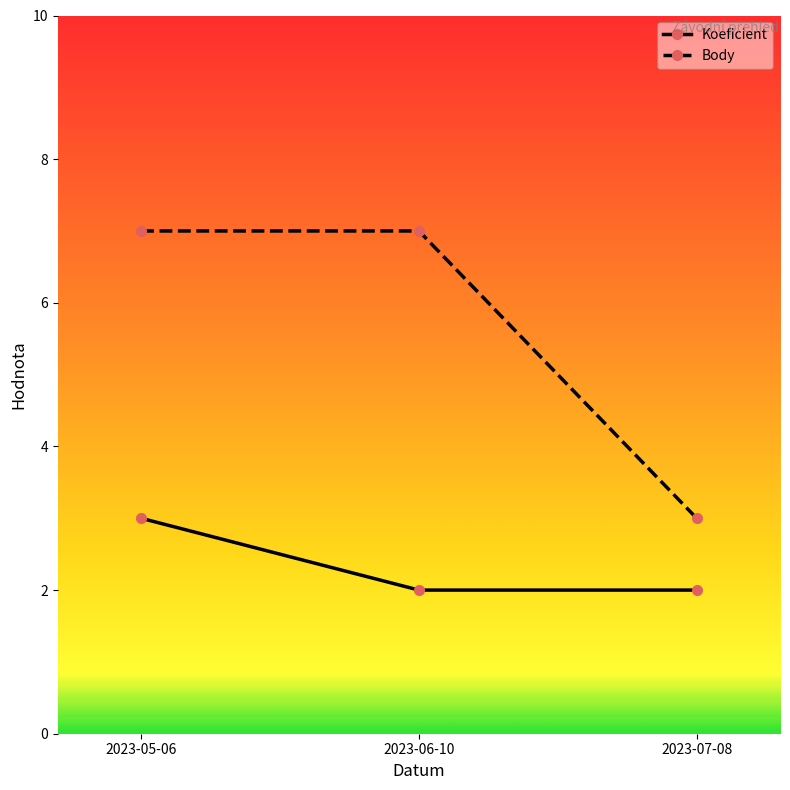

What is the value of the Body point at the 3rd from the left?

3